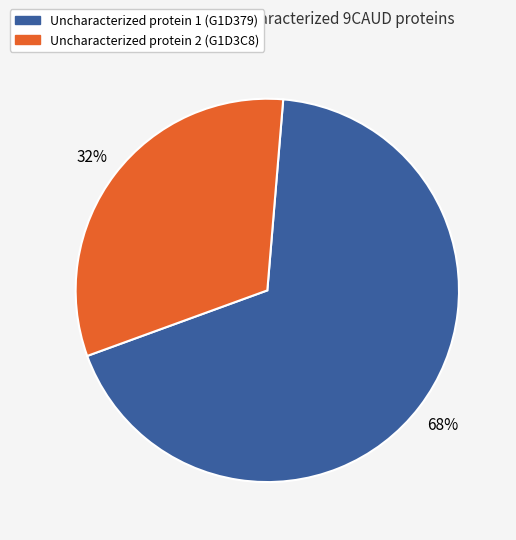

Is there any slice that represents more than half of the pie?

Yes